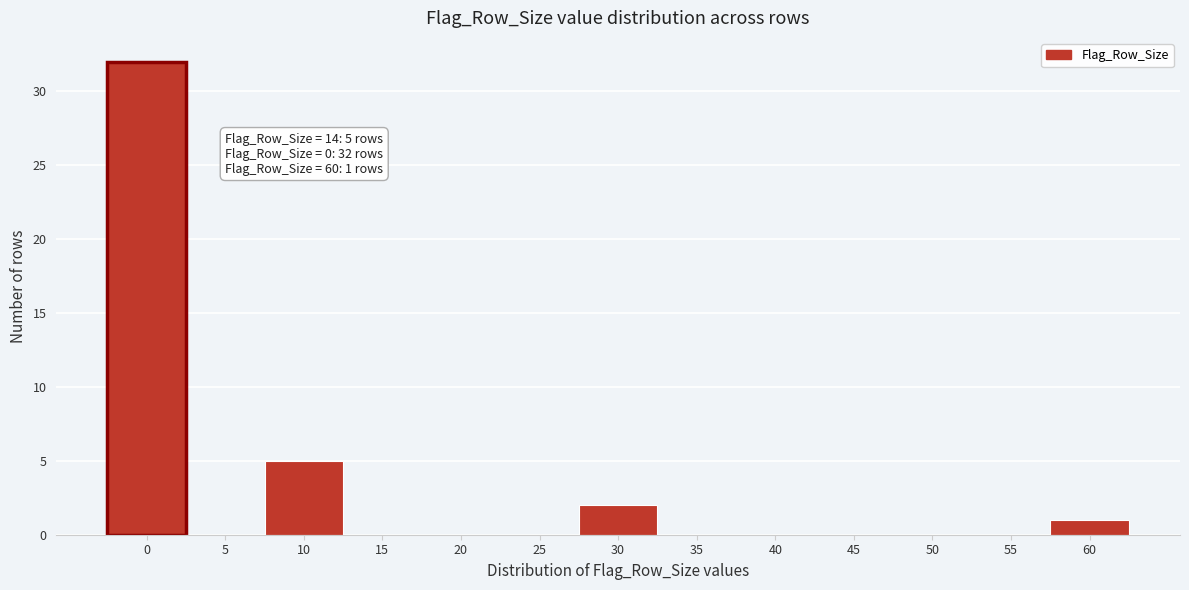

Reading left to right, extract all data points from this chart.

0=32	5=0	10=5	15=0	20=0	25=0	30=2	35=0	40=0	45=0	50=0	55=0	60=1